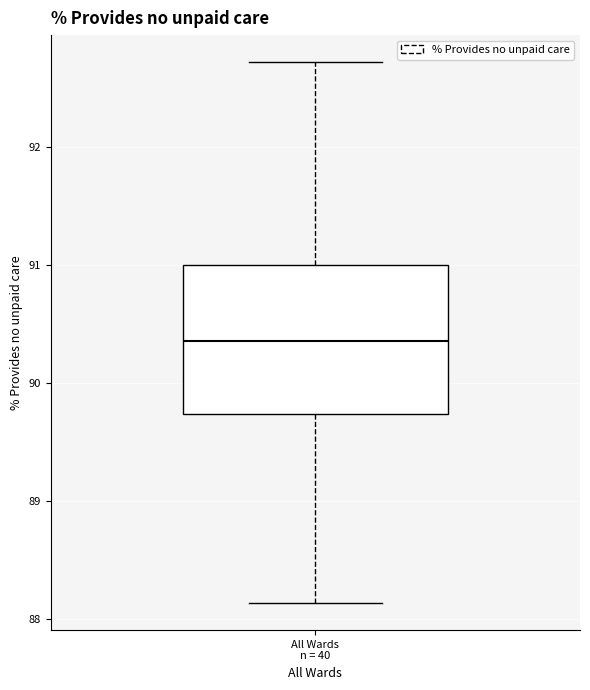

Read this box plot against the y-axis: the position of the median line, the range covered by the box, and the ends of both whiskers. The values are not printed on the chart, so give them approximately, as read against the axis.

median 90.4, box 89.7 to 91.0, whiskers 88.1 to 92.7